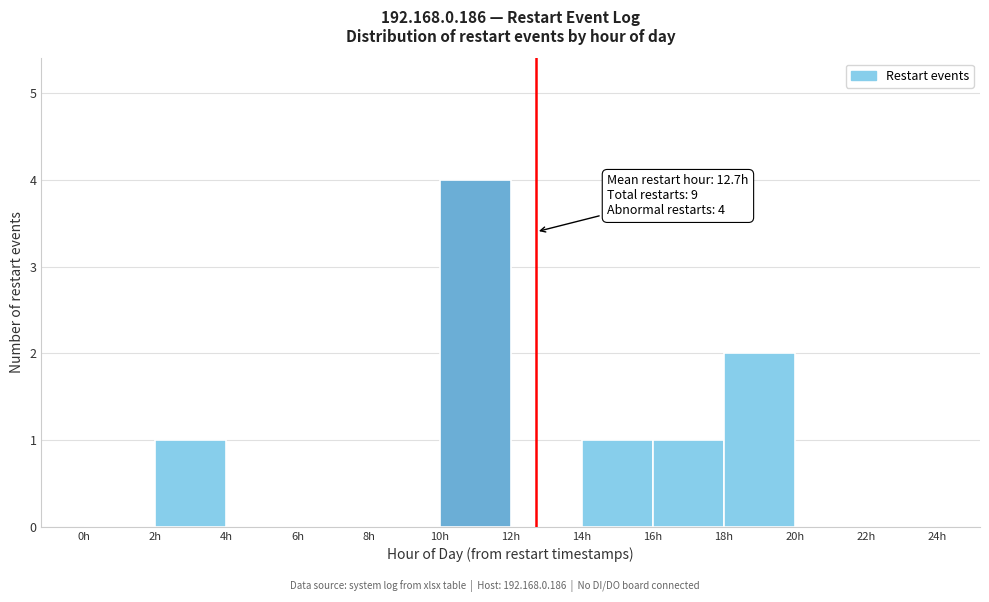

Which range on the x-axis has the tallest bar?

10 to 12